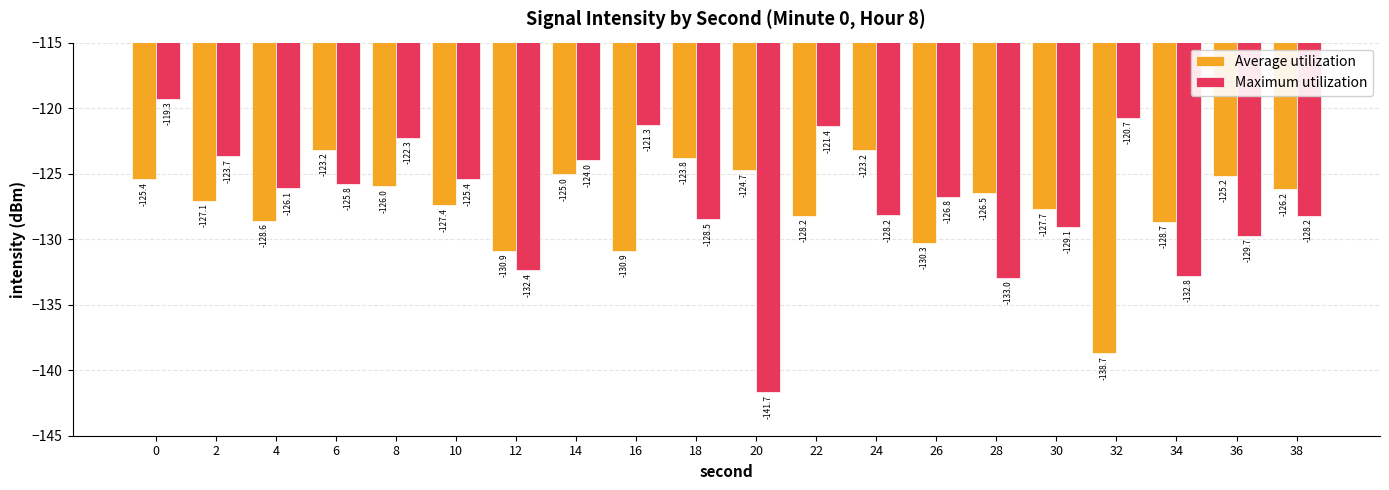

What is the sum of the Maximum utilization values at 2 and 12?

-256.0